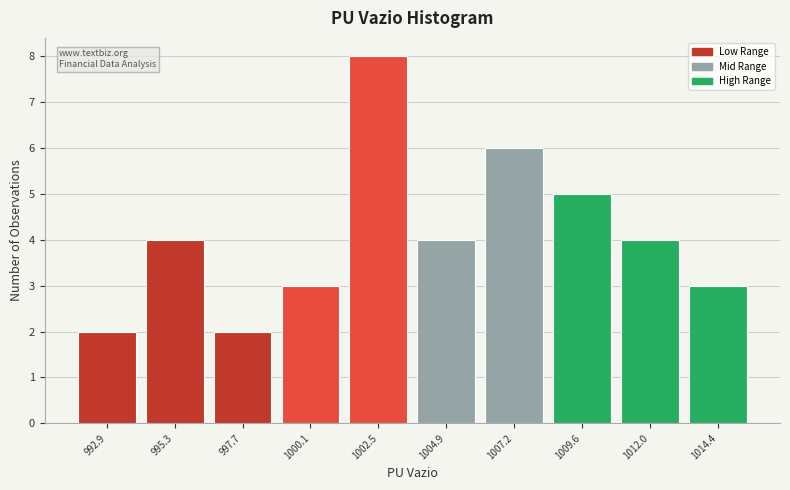

Which range on the x-axis has the tallest bar?

1001.5 to 1003.5